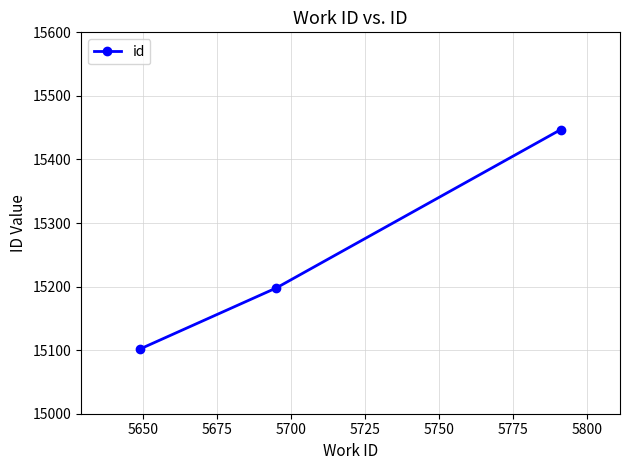

What is the minimum value shown in the chart?

15102